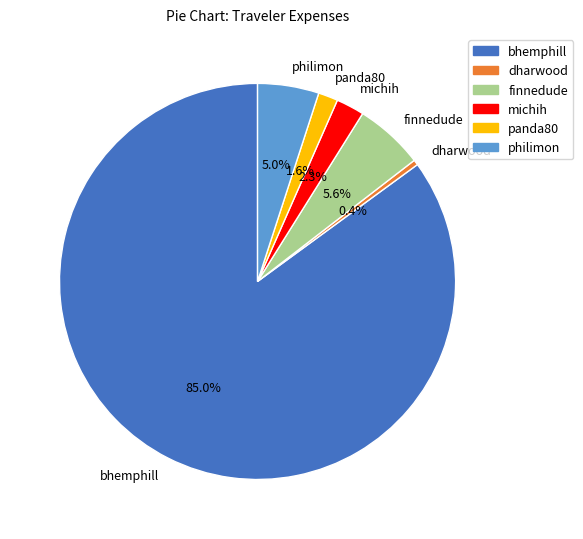

Is it true that bhemphill is 79% of the pie?

False